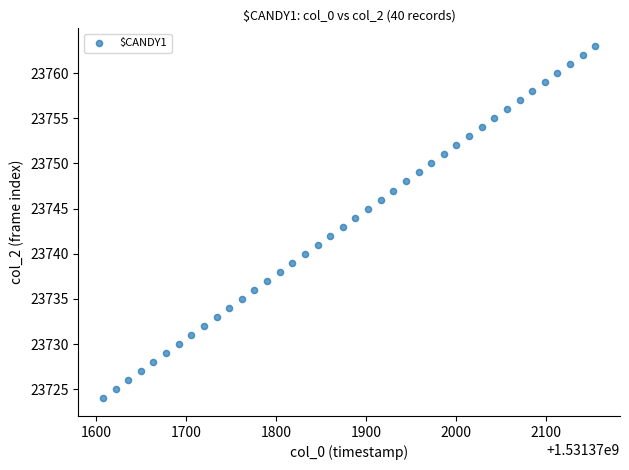

What is the range of Y values (max minus min)?

39